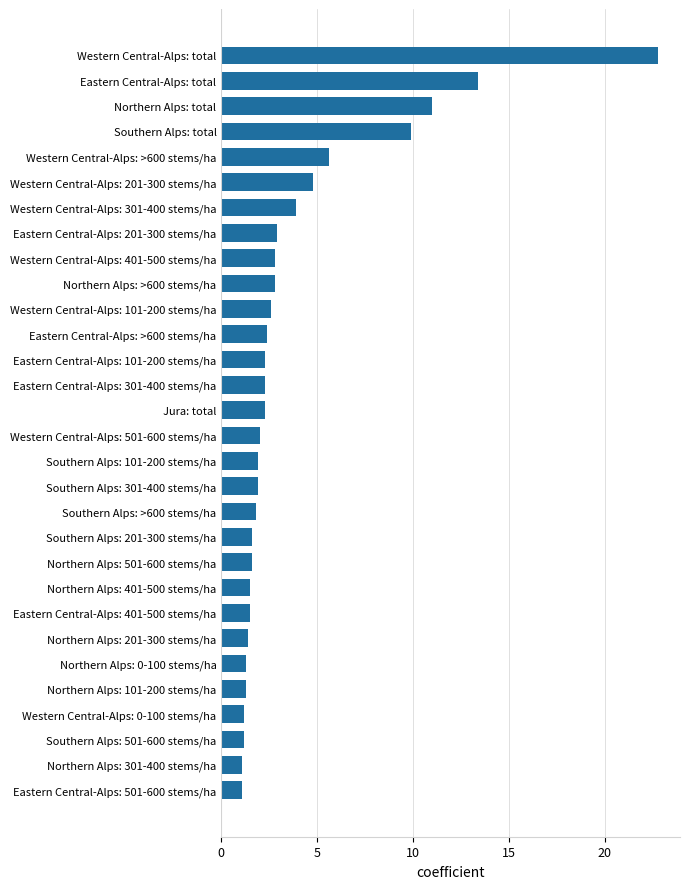

What is the difference between the maximum and minimum values?

21.7